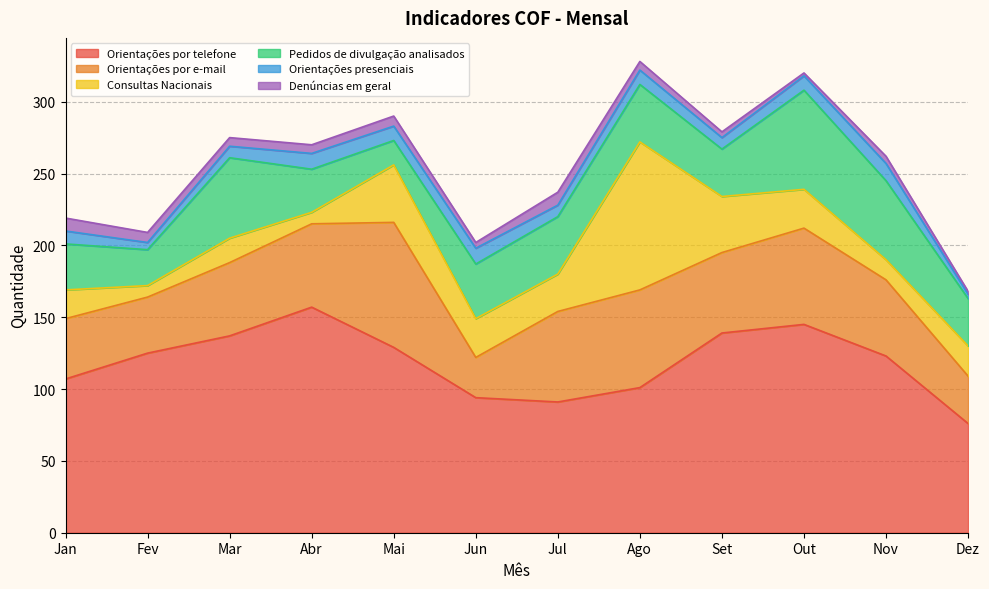

Reading left to right, transcribe all the data shown in this chart.

Orientações por telefone: Jan=107	Fev=125	Mar=137	Abr=157	Mai=129	Jun=94	Jul=91	Ago=101	Set=139	Out=145	Nov=123	Dez=76
Orientações por e-mail: Jan=42	Fev=39	Mar=51	Abr=58	Mai=87	Jun=28	Jul=63	Ago=68	Set=56	Out=67	Nov=53	Dez=33
Consultas Nacionais: Jan=20	Fev=8	Mar=17	Abr=8	Mai=40	Jun=27	Jul=26	Ago=103	Set=39	Out=27	Nov=14	Dez=21
Pedidos de divulgação analisados: Jan=32	Fev=25	Mar=56	Abr=30	Mai=17	Jun=38	Jul=40	Ago=40	Set=33	Out=69	Nov=55	Dez=33
Orientações presenciais: Jan=9	Fev=5	Mar=8	Abr=11	Mai=10	Jun=11	Jul=8	Ago=10	Set=8	Out=10	Nov=12	Dez=3
Denúncias em geral: Jan=9	Fev=7	Mar=6	Abr=6	Mai=7	Jun=4	Jul=9	Ago=6	Set=4	Out=2	Nov=5	Dez=2